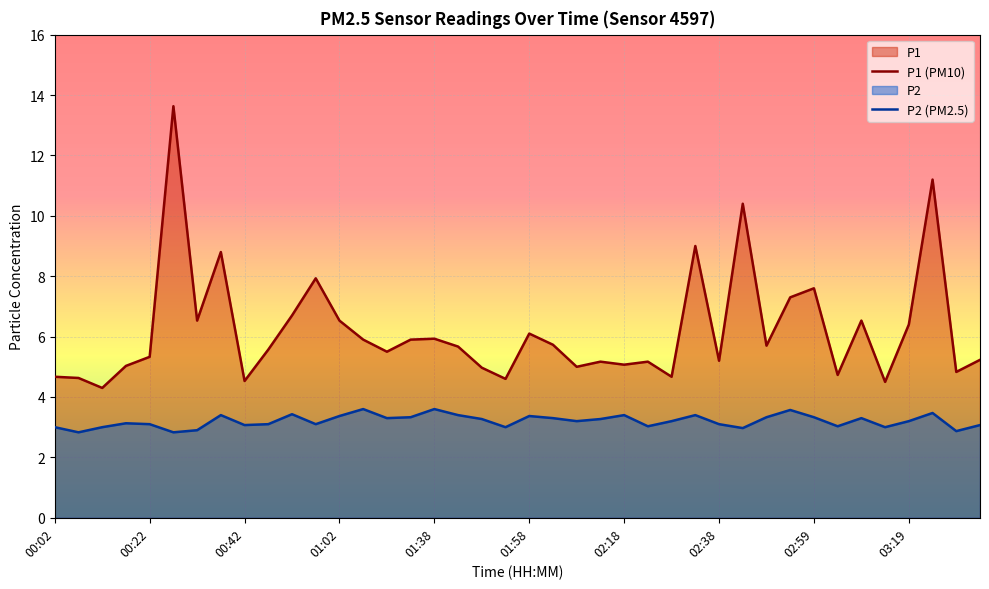

Which series changed the most between 00:42 and 03:19?

P1 (PM10)